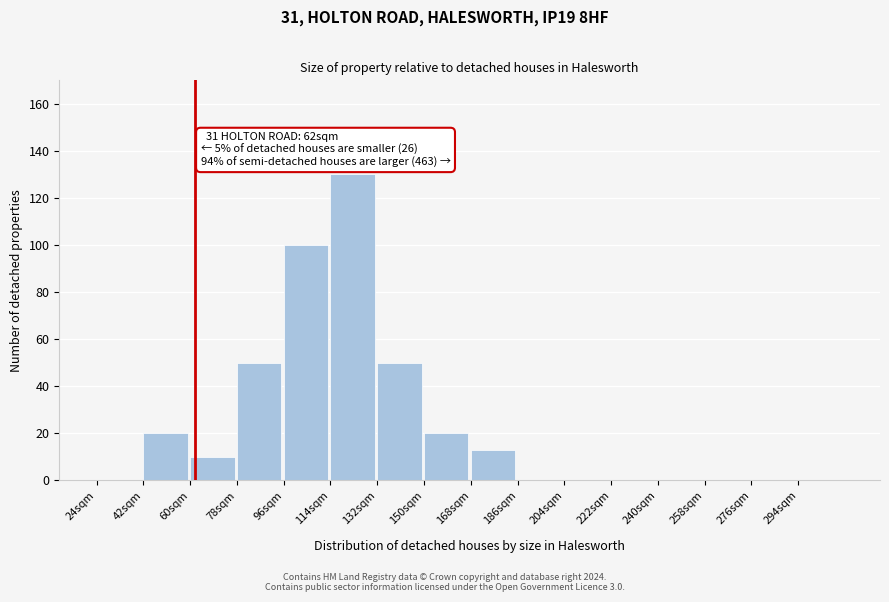

Reading left to right, what are all the values shown in this chart?

24sqm=0	42sqm=20	60sqm=10	78sqm=50	96sqm=100	114sqm=130	132sqm=50	150sqm=20	168sqm=13	186sqm=0	204sqm=0	222sqm=0	240sqm=0	258sqm=0	276sqm=0	294sqm=0